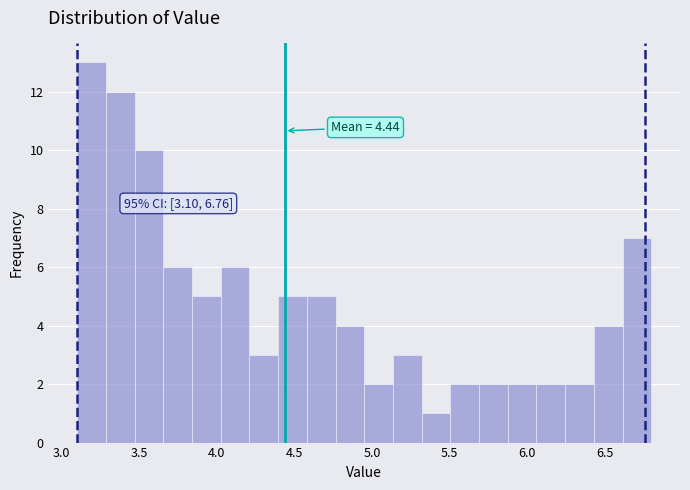

Around what value on the x-axis is the tallest bar? Give the approximate position of its centre, as read against the axis.

3.20